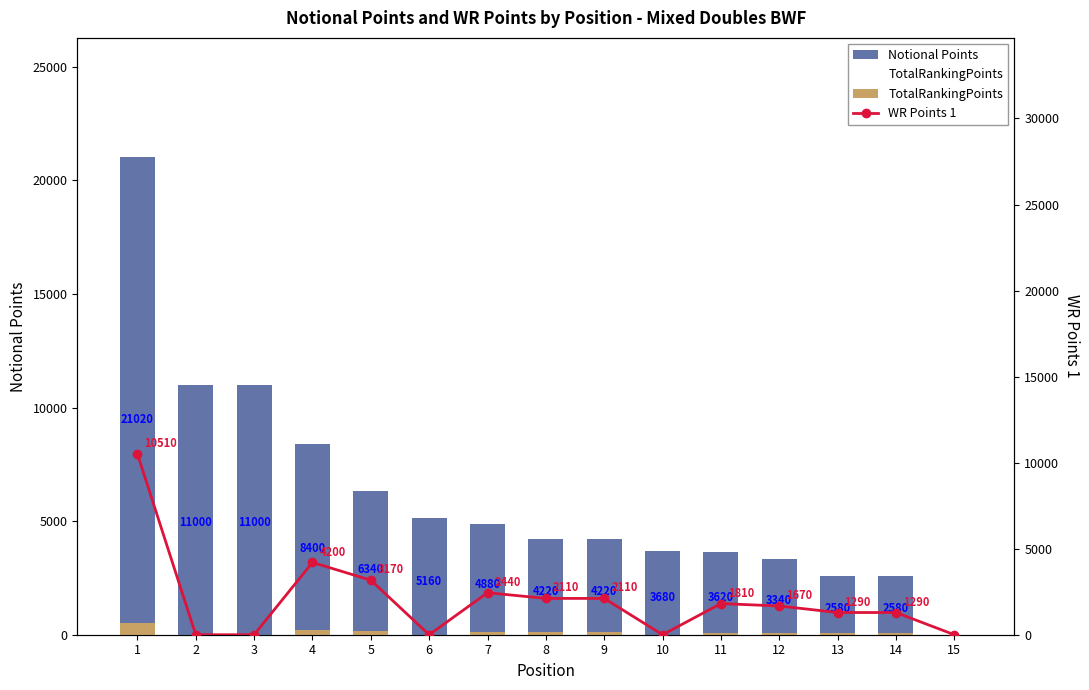

Which series has the widest spread of values?

Notional Points